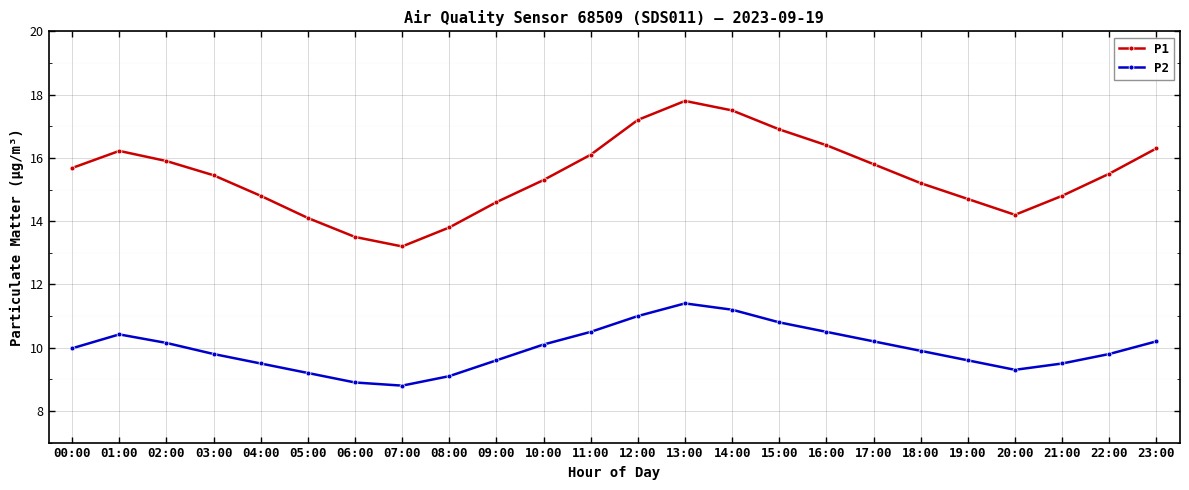

Which series has the widest spread of values?

P1